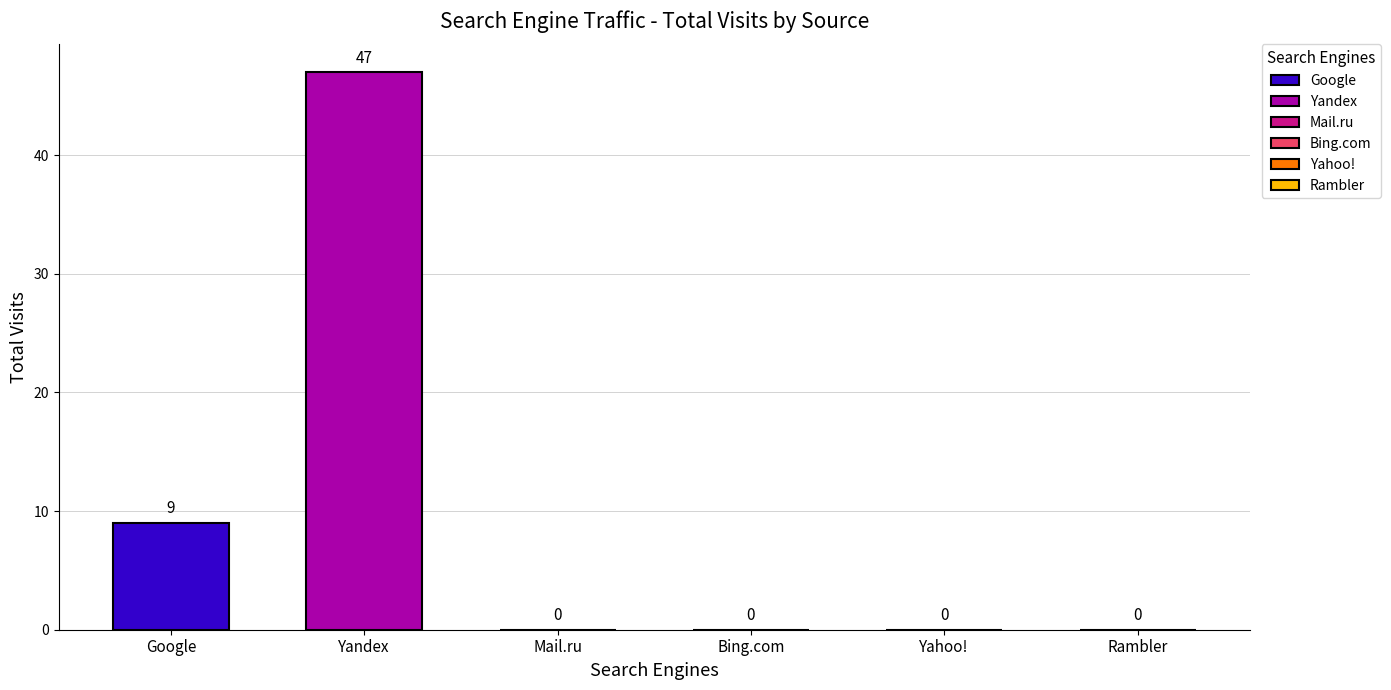

Count the values in the range 0 to 9.

5